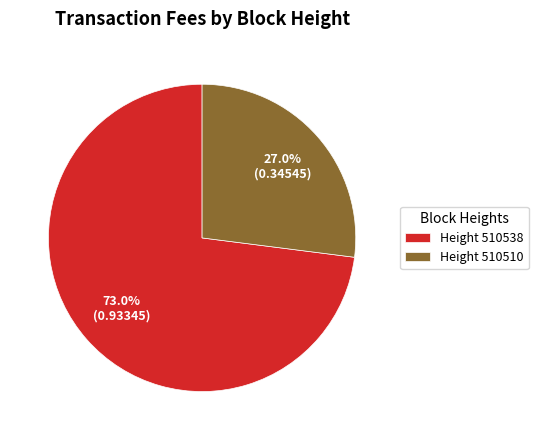

Between Height 510510 and Height 510538, which is larger?

Height 510538